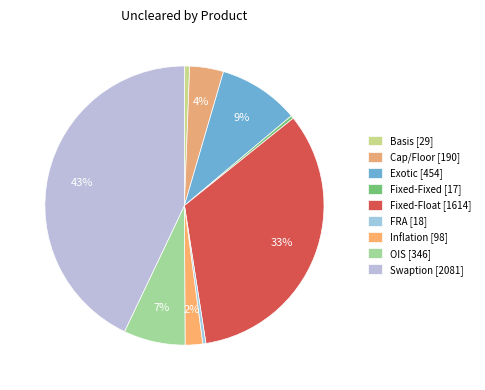

How many segments does this pie chart have?

9